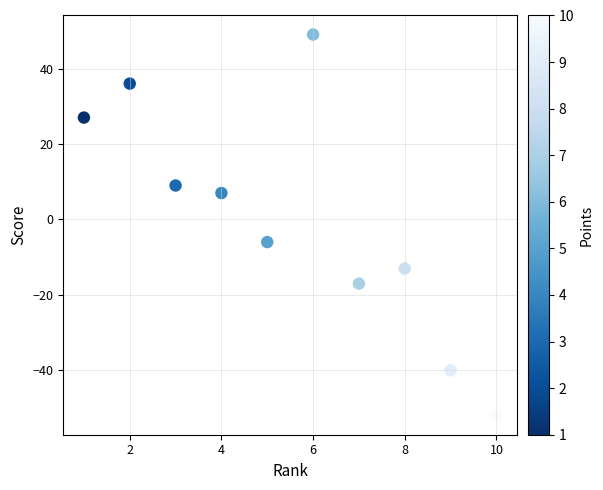

What is the range of Y values (max minus min)?

101